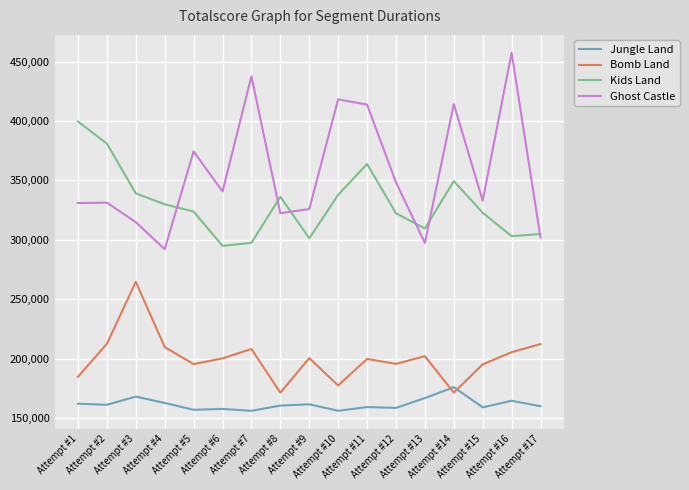

What is the minimum value for Kids Land?

294900